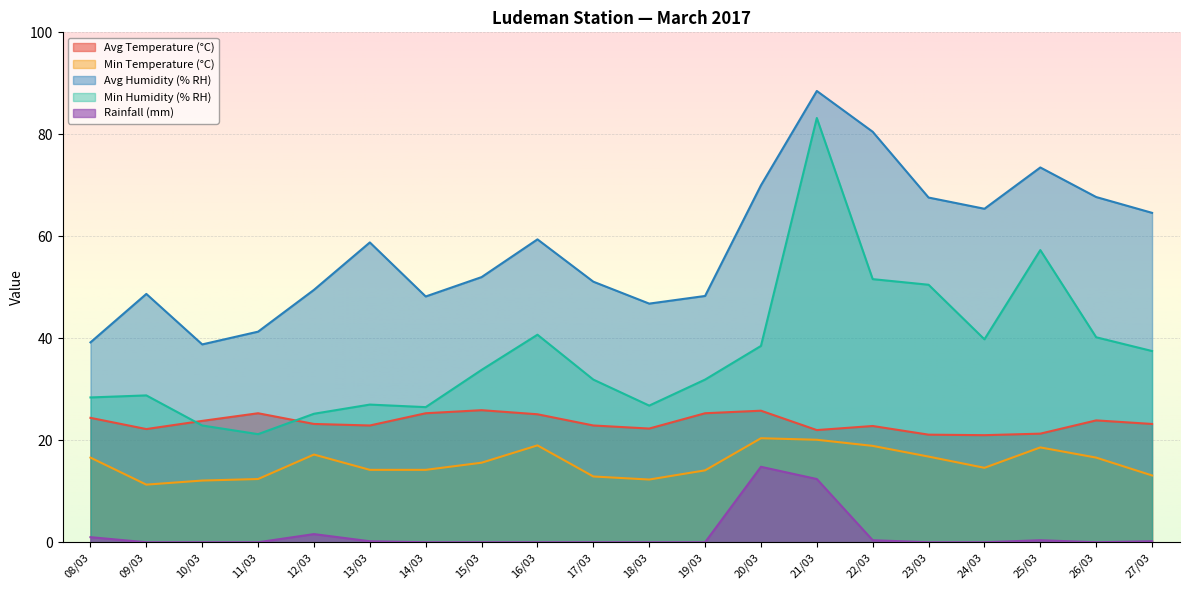

What is the sum of all Avg Temperature (°C) values?

469.7